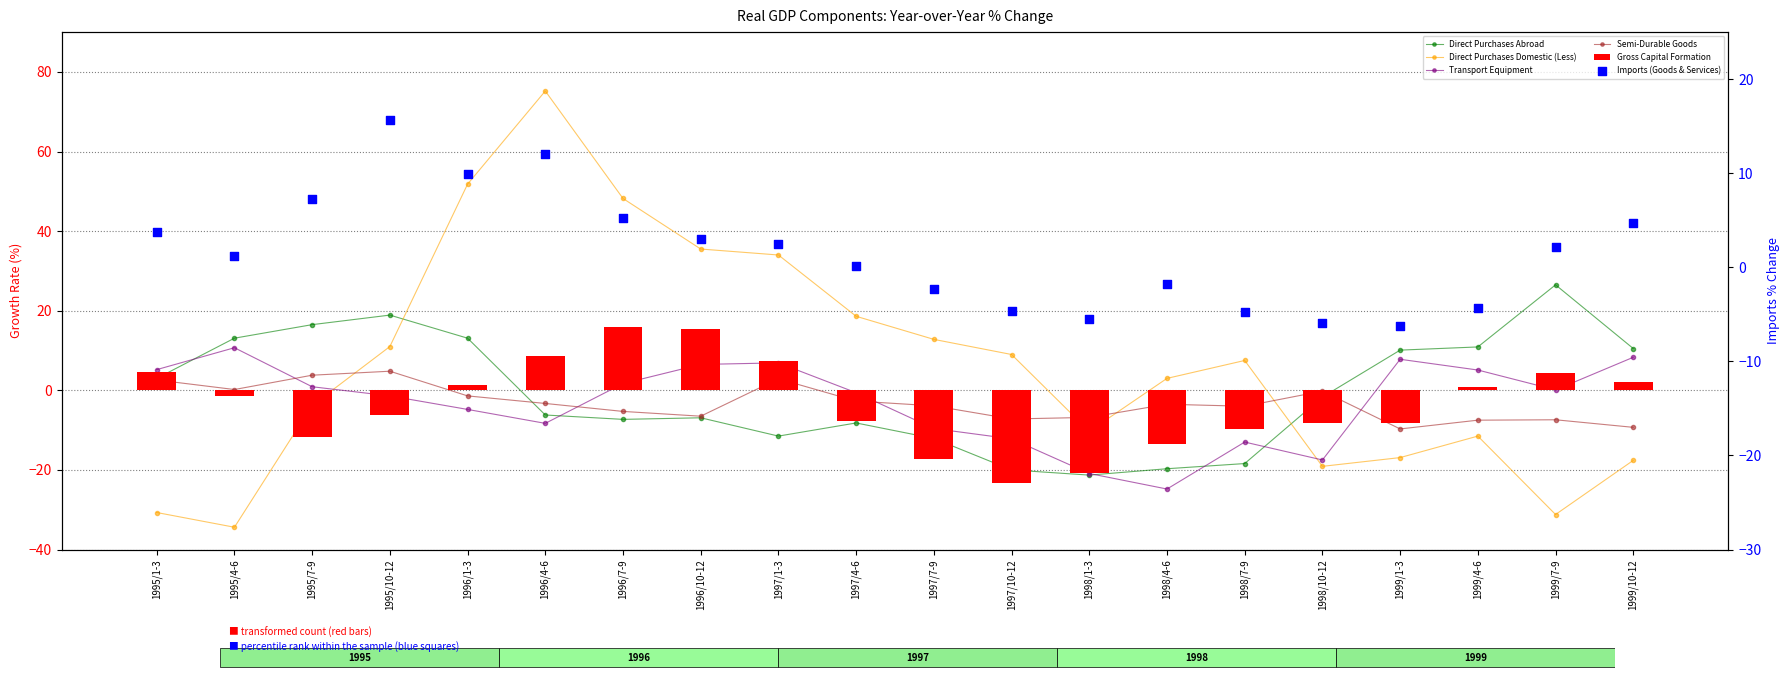

What is the total value across all series at 1996/7-9?

58.5